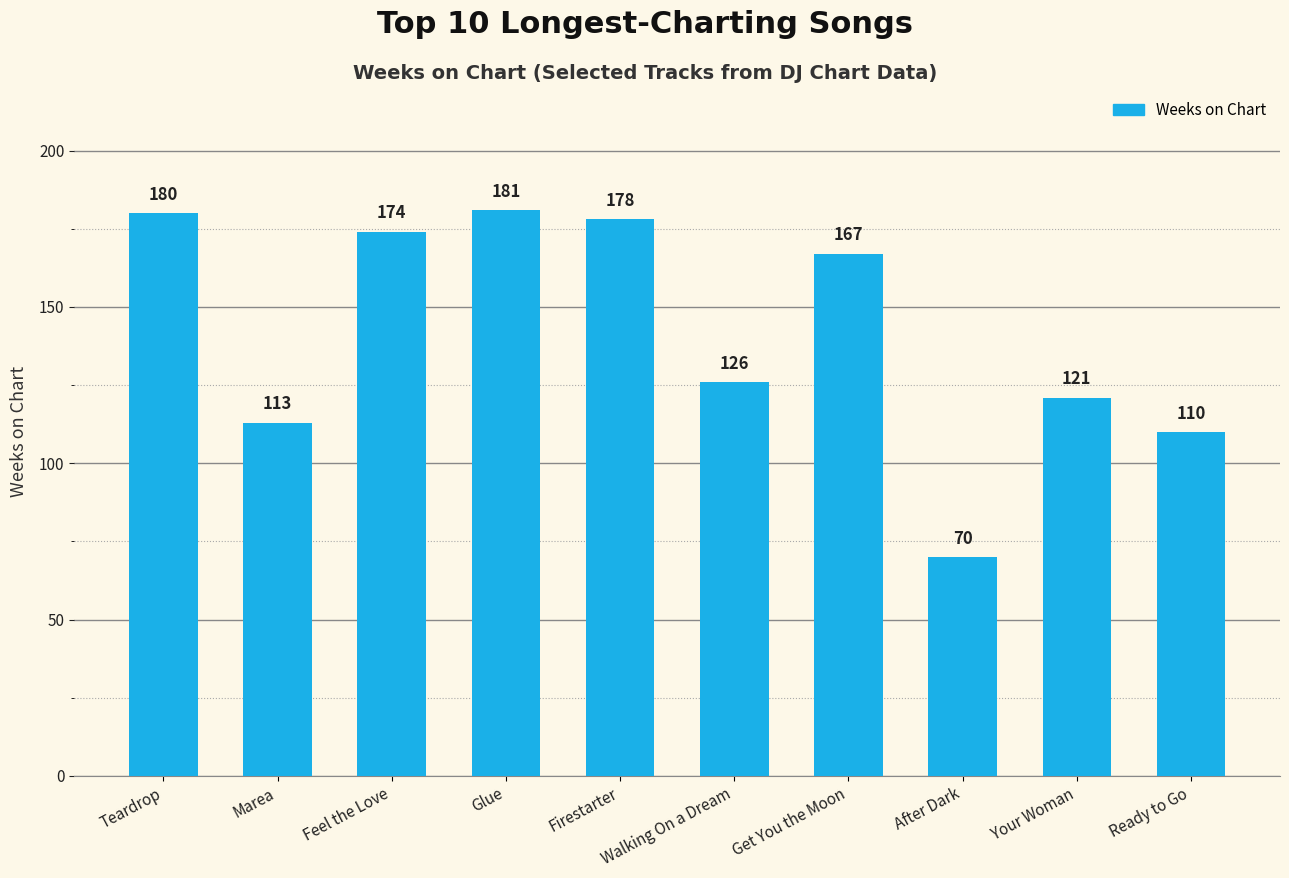

At which label is the value closest to 125?

Walking On a Dream